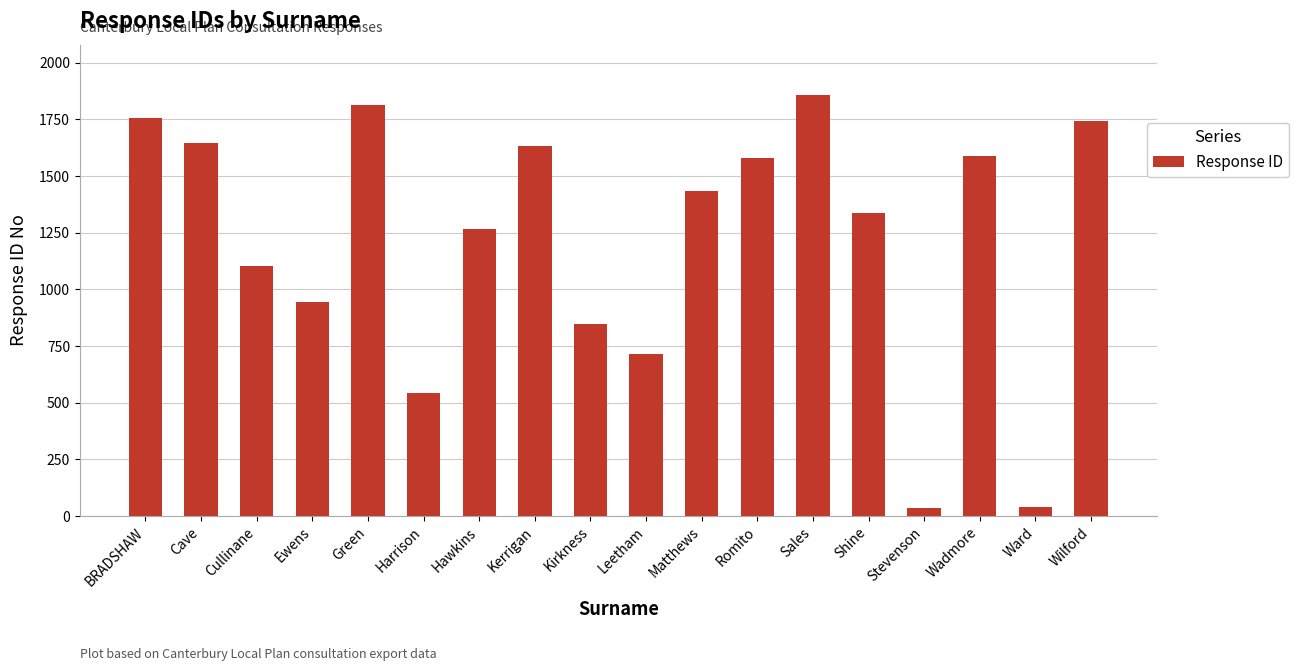

The value at Cave is 2889. True or false?

False